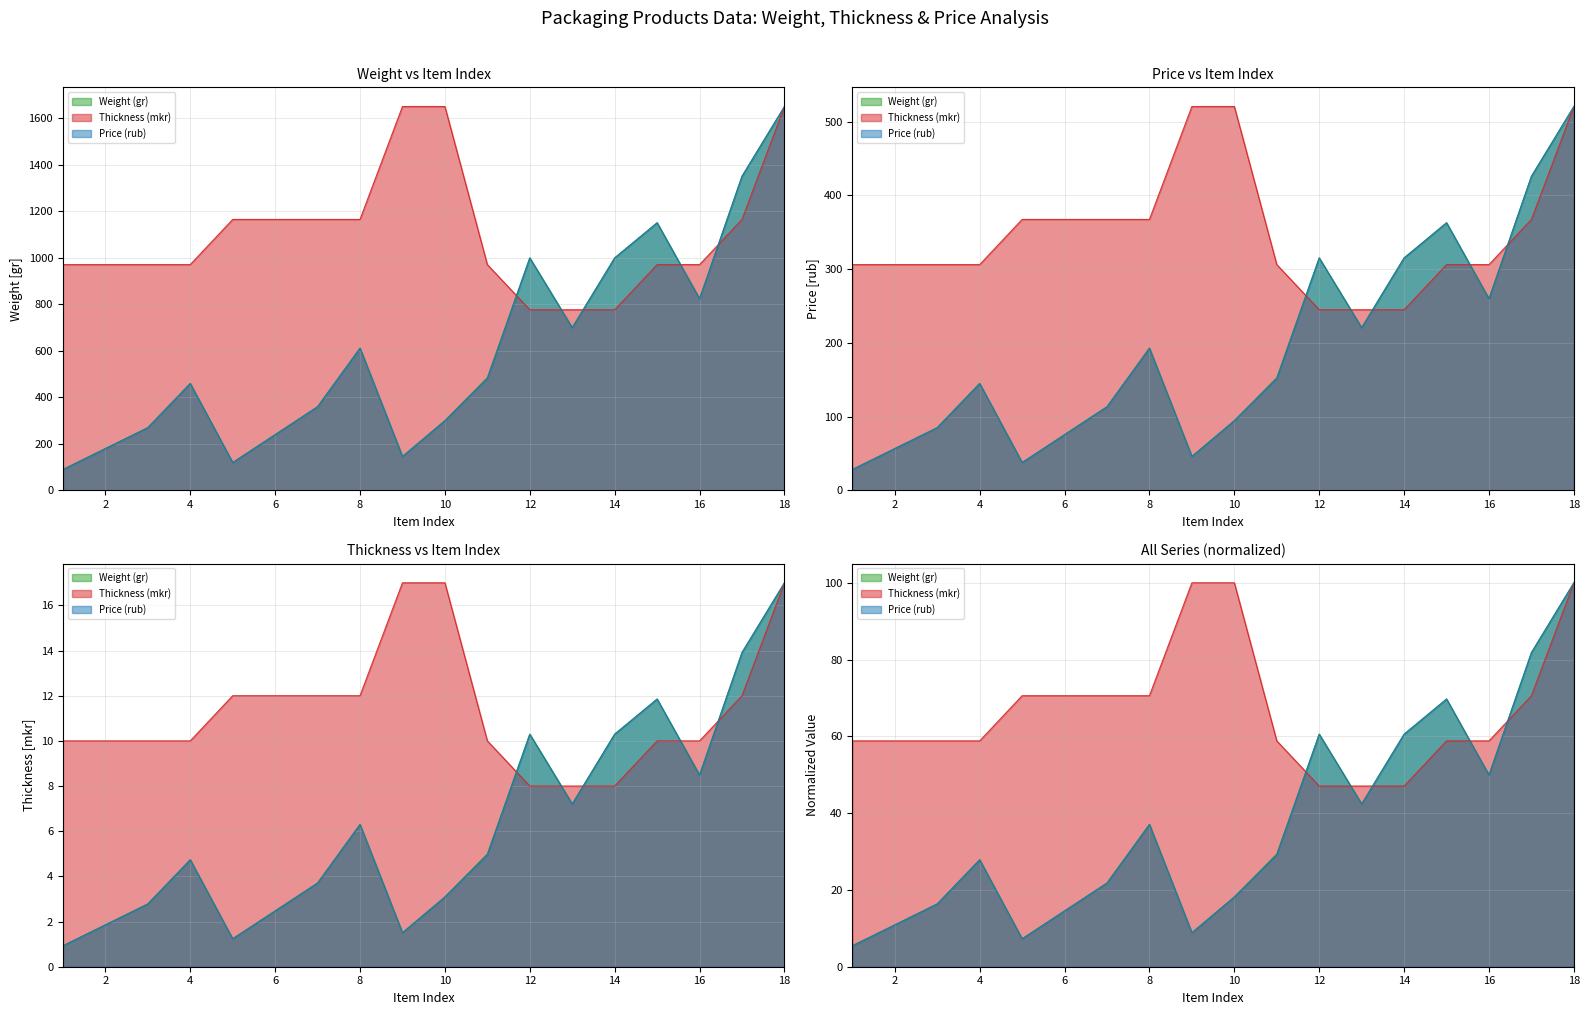

True or false: Thickness (mkr) has a value of 165.0 at 18.

False